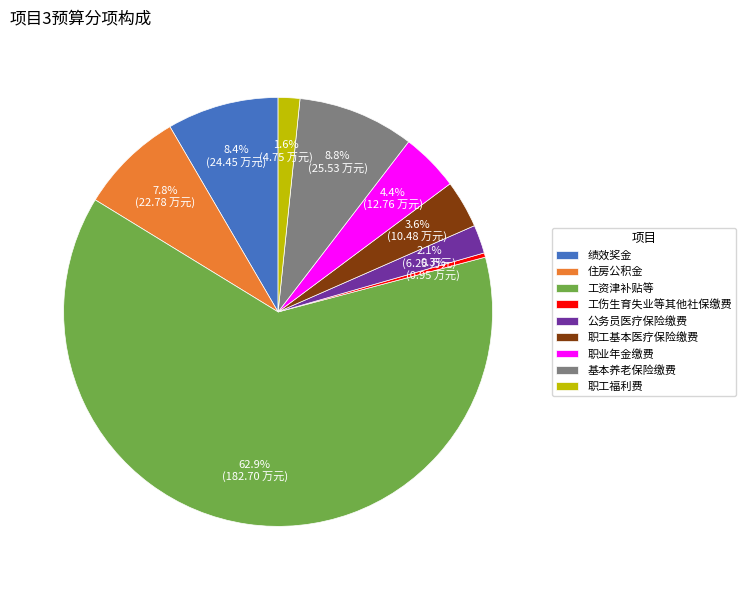

Which has a higher value, 职工基本医疗保险缴费 or 职业年金缴费?

职业年金缴费